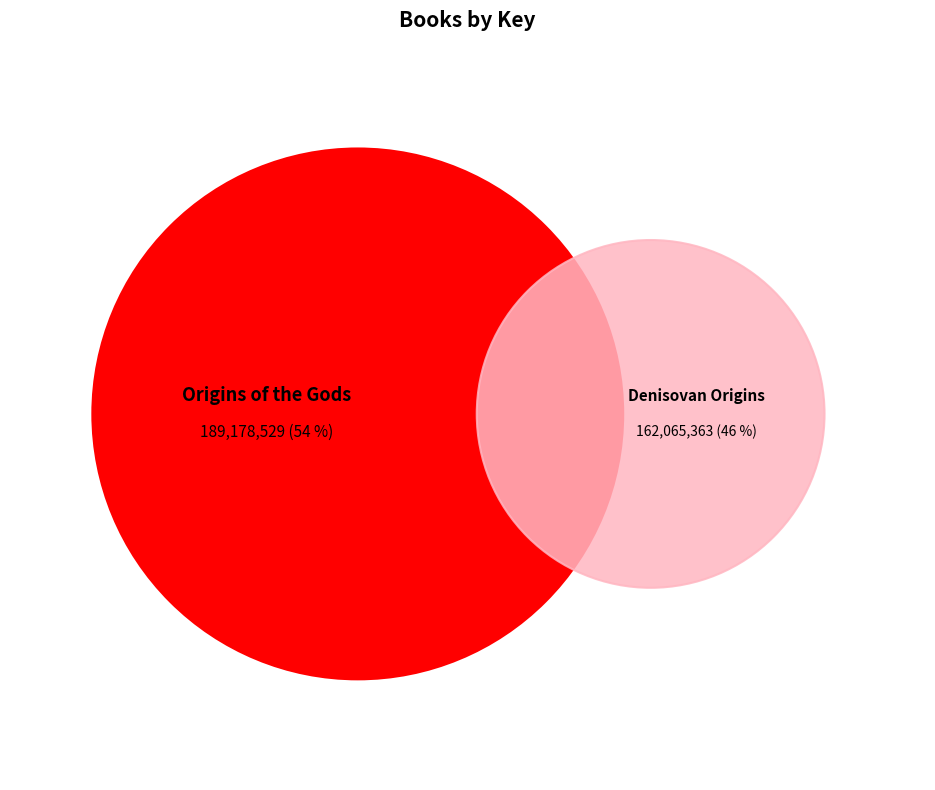

How many slices are in this pie chart?

2